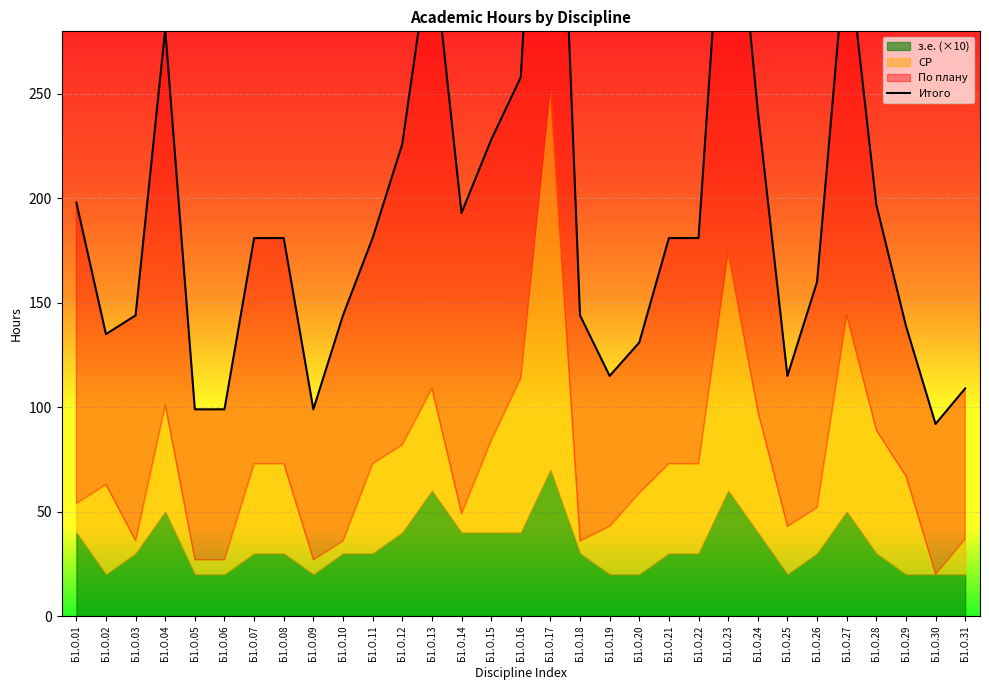

True or false: there are more than 1 points higher than both neighbors.

True